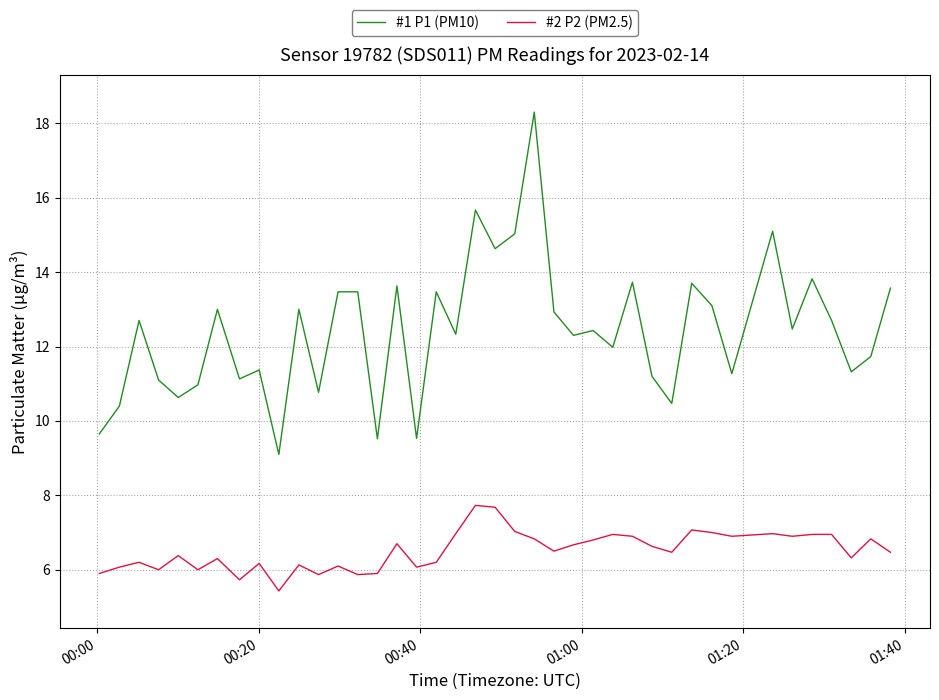

What is the sum of all #2 P2 (PM2.5) values?

260.5